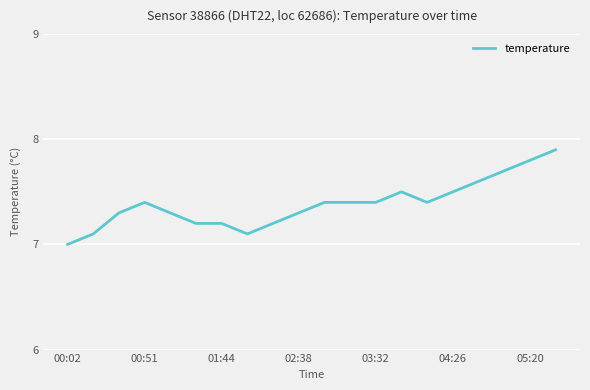

What is the smallest value displayed?

7.0